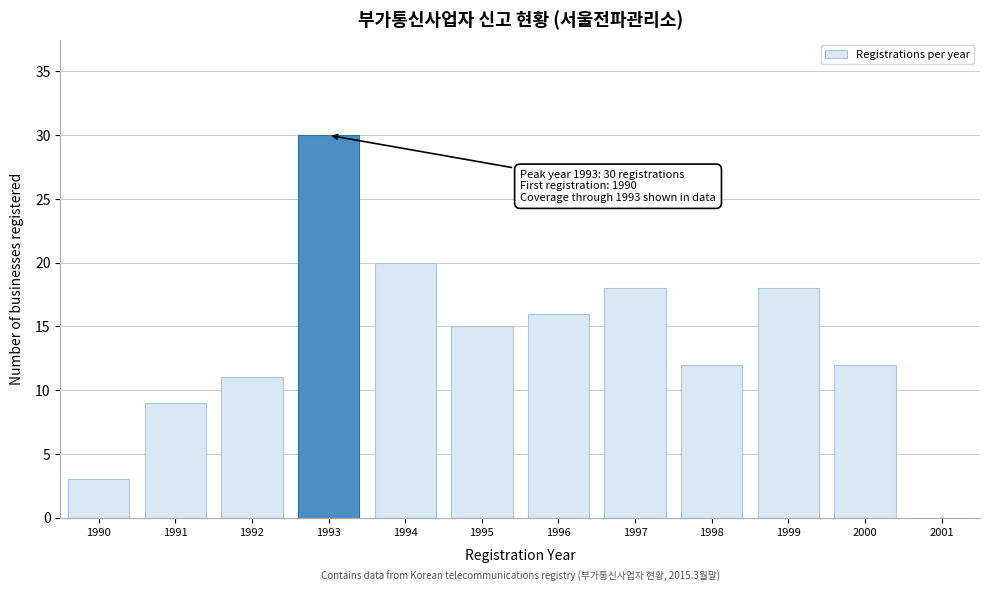

Reading left to right, transcribe all the data shown in this chart.

1990=3	1991=9	1992=11	1993=30	1994=20	1995=15	1996=16	1997=18	1998=12	1999=18	2000=12	2001=0